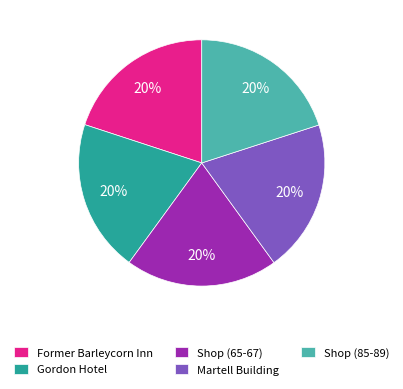

To the nearest percent, what portion does Shop (85-89) represent?

20%